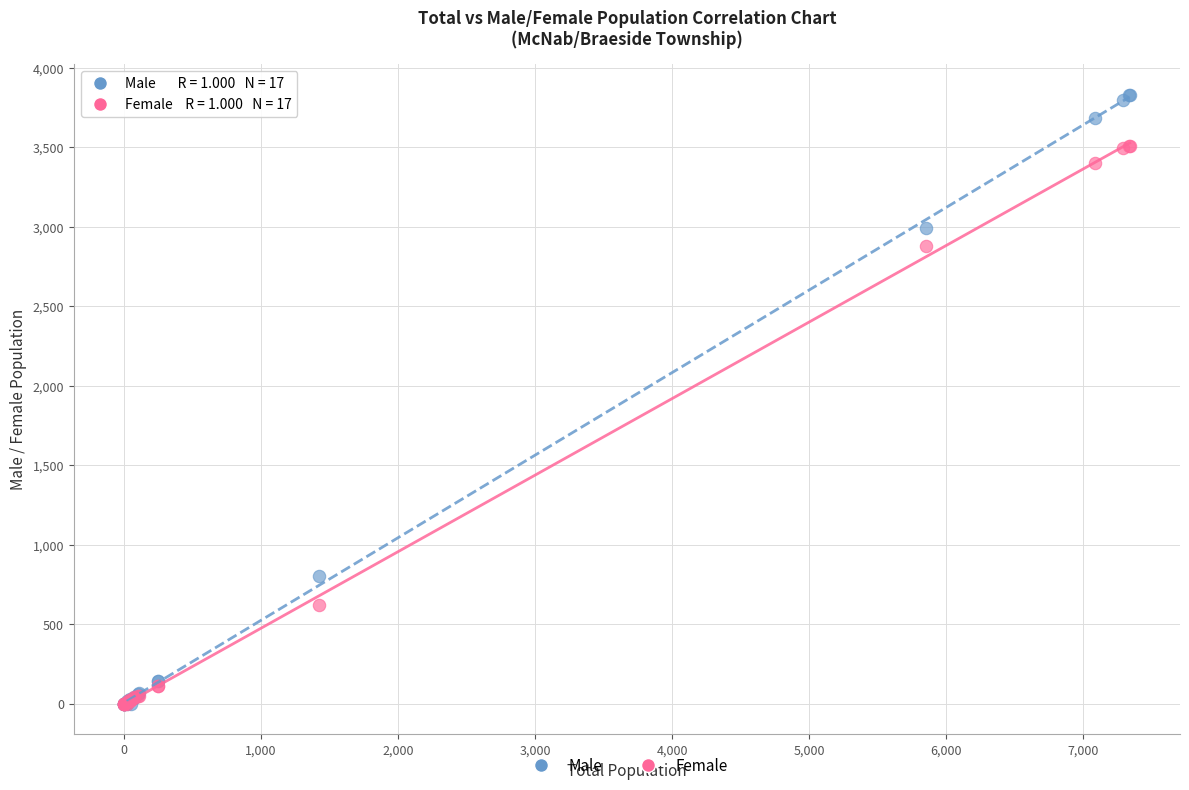

Which series reaches the maximum Y coordinate?

Male